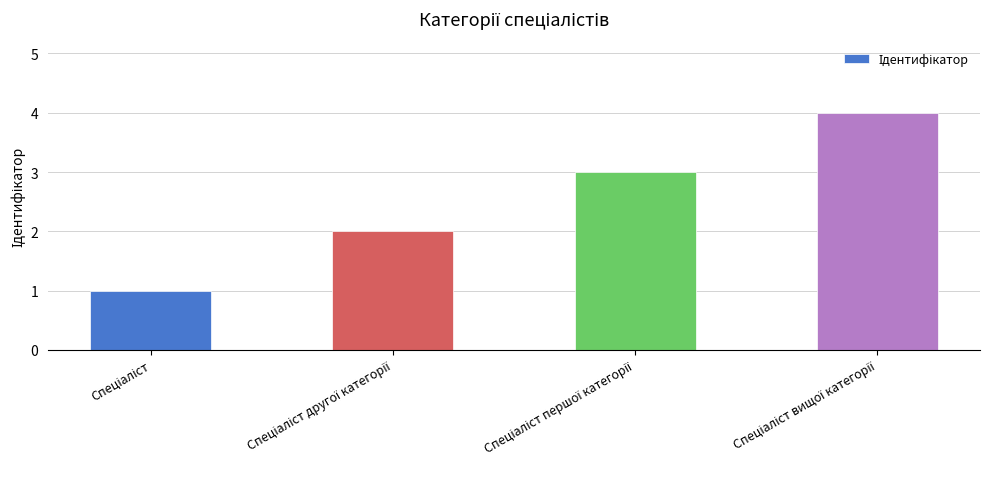

What is the sum of all values?

10